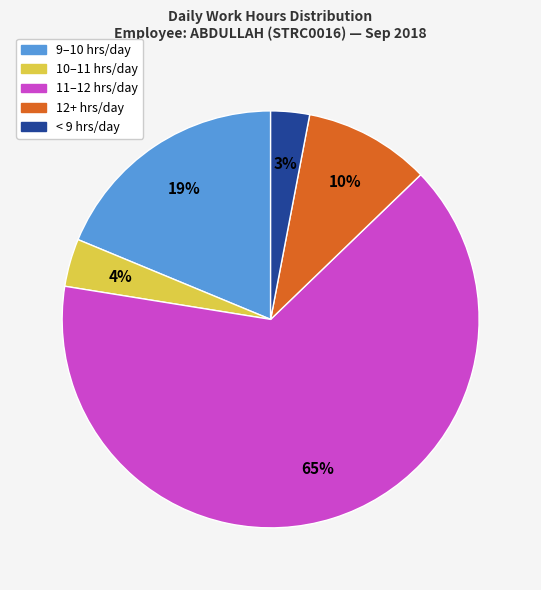

How many segments does this pie chart have?

5